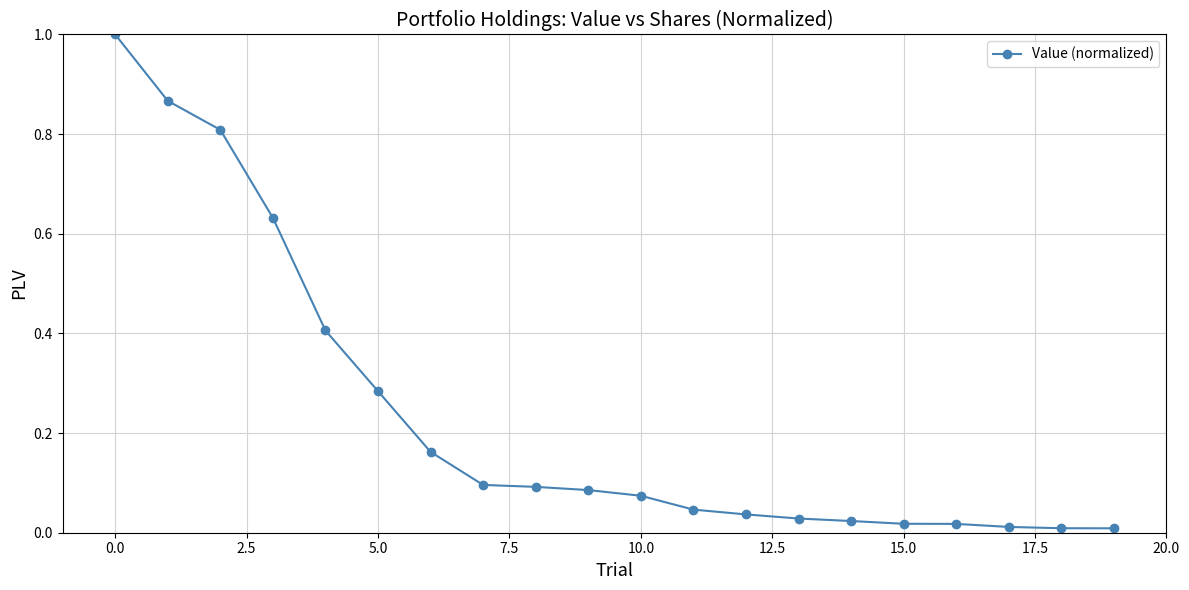

What is the greatest value displayed?

1.0